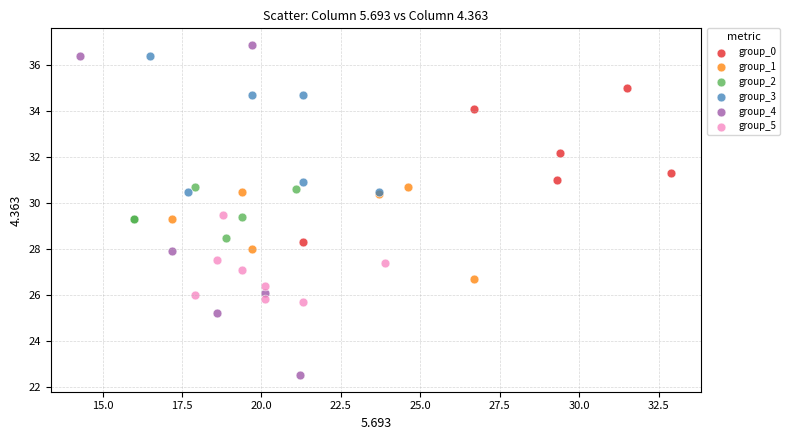

Which series reaches the maximum Y coordinate?

group_4